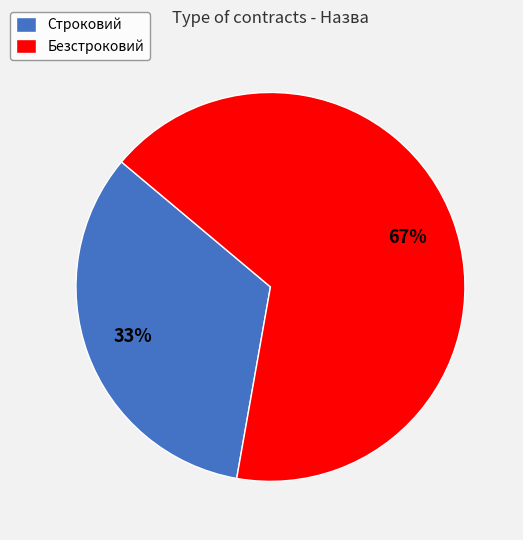

What is the largest slice in the pie chart?

Безстроковий